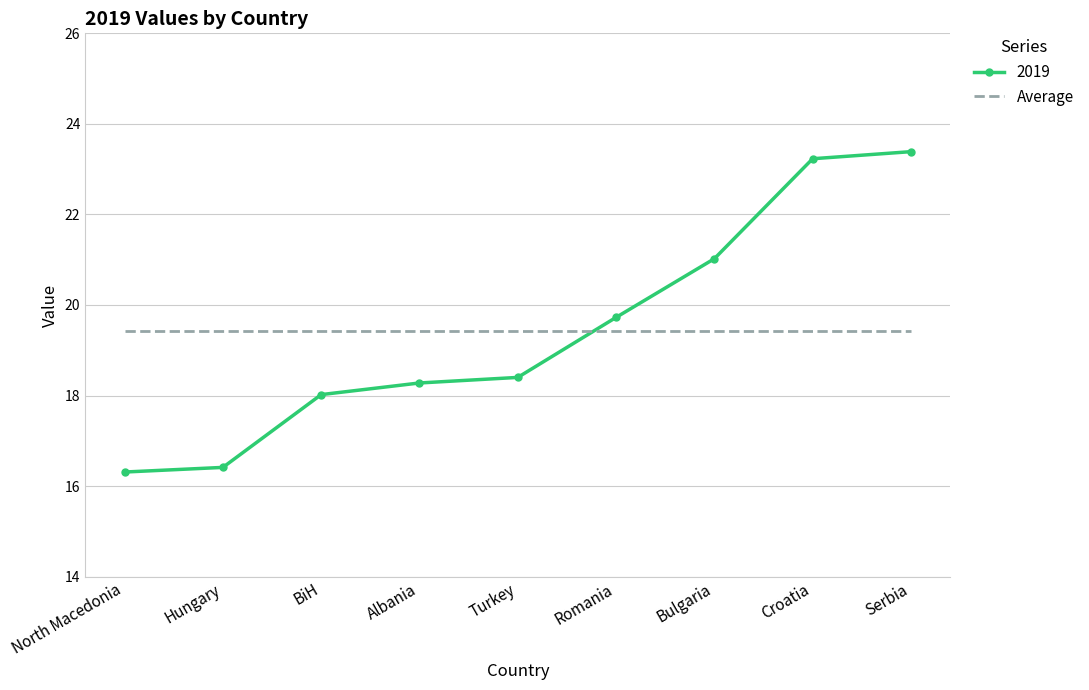

Rank the series by their maximum value, from lowest to highest.

Average, 2019